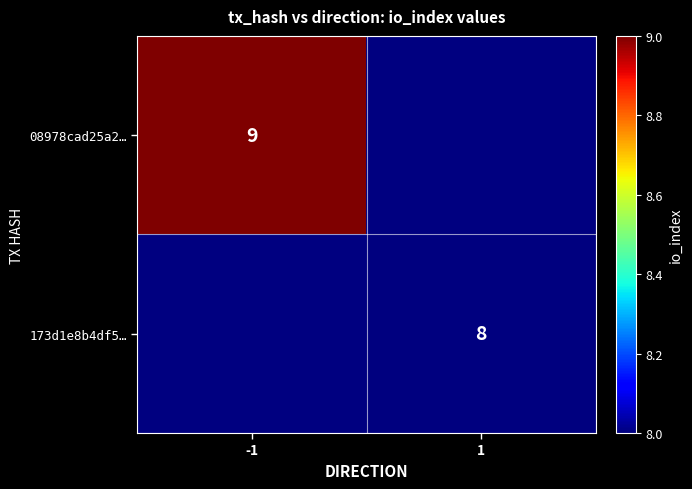

Is it true that 08978cad25a2… equals 9 at -1?

True